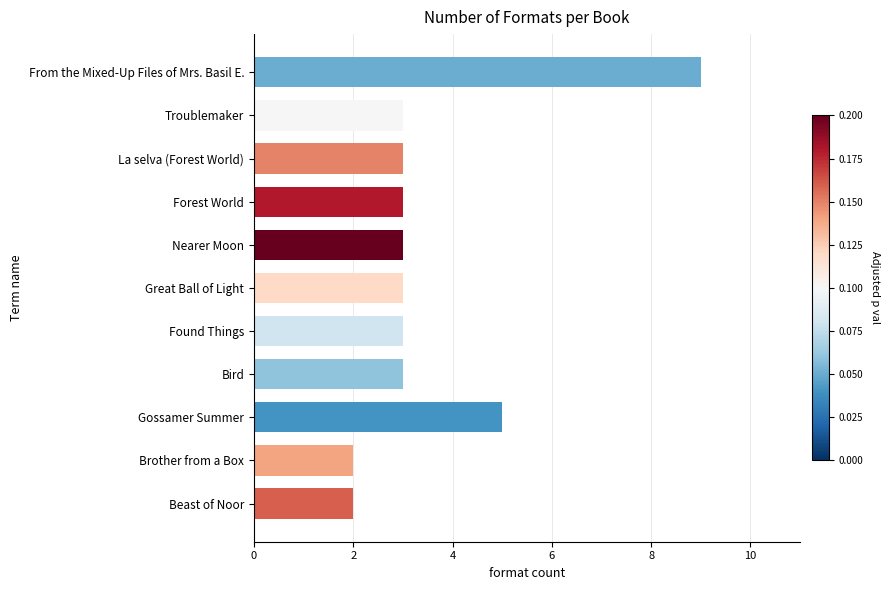

Does the chart contain stacked bars?

No